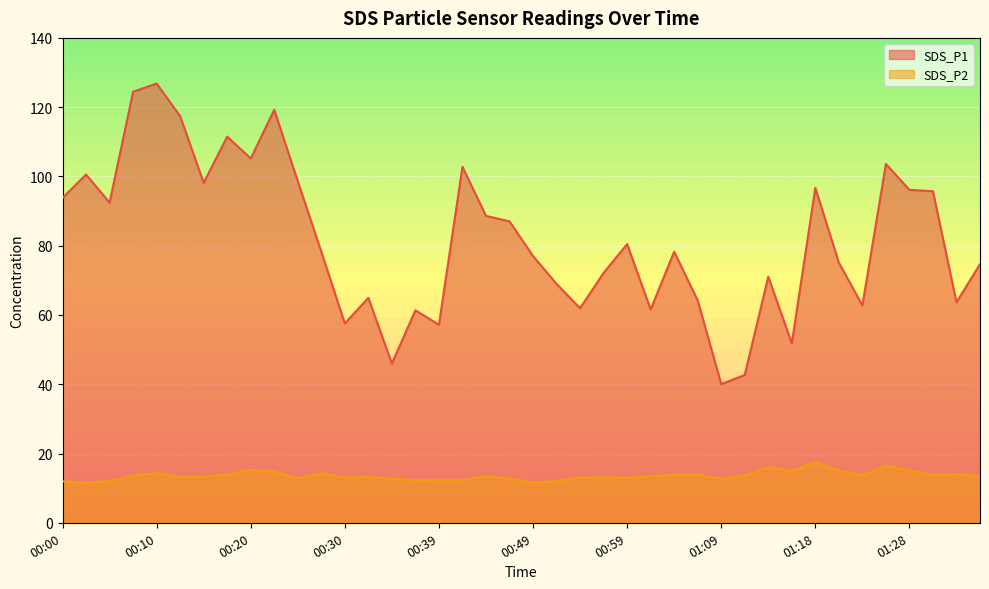

List the labels in order of SDS_P2 value, smallest first.

00:03, 00:49, 00:00, 00:52, 00:05, 00:37, 00:42, 00:39, 00:47, 00:34, 01:09, 00:25, 00:59, 00:54, 00:30, 00:56, 00:12, 00:32, 00:15, 01:36, 01:01, 00:44, 00:07, 01:23, 01:11, 01:31, 00:17, 01:06, 01:04, 01:33, 00:27, 00:10, 00:22, 01:16, 01:21, 01:28, 00:20, 01:13, 01:26, 01:18